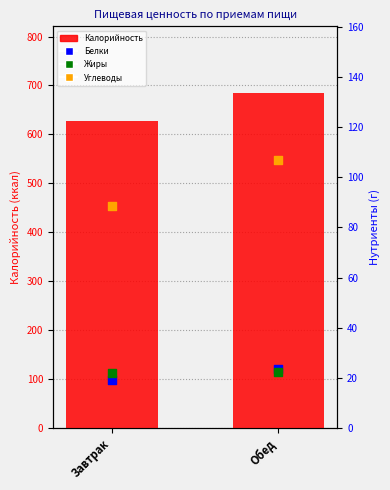

Which series has the largest total across all categories?

Калорийность